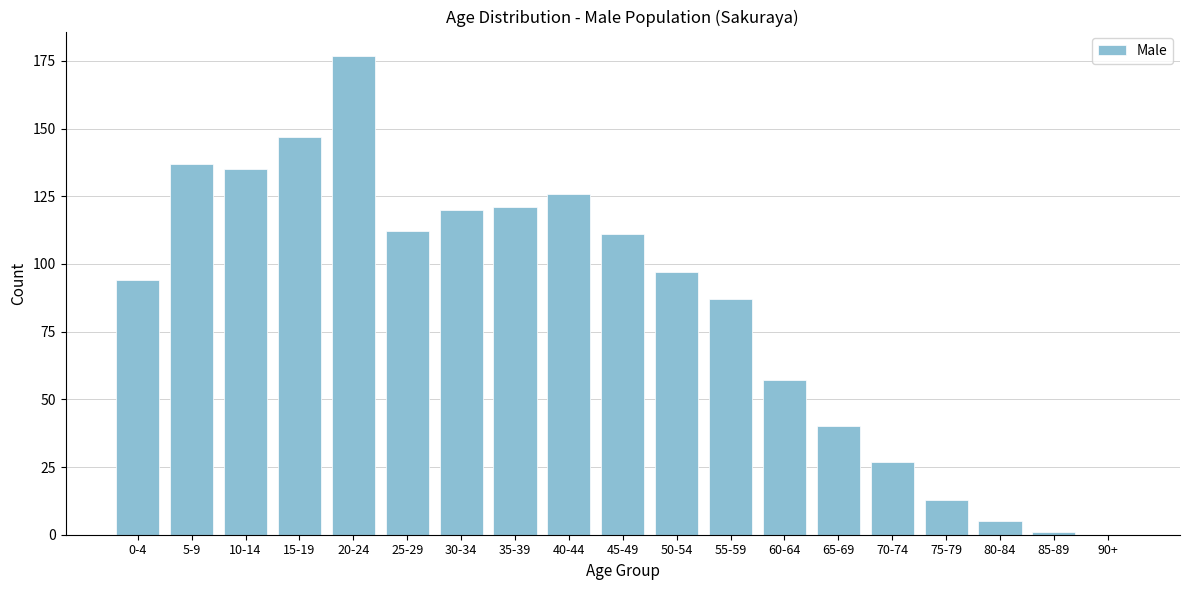

Reading left to right, transcribe all the data shown in this chart.

0-4=94	5-9=137	10-14=135	15-19=147	20-24=177	25-29=112	30-34=120	35-39=121	40-44=126	45-49=111	50-54=97	55-59=87	60-64=57	65-69=40	70-74=27	75-79=13	80-84=5	85-89=1	90+=0